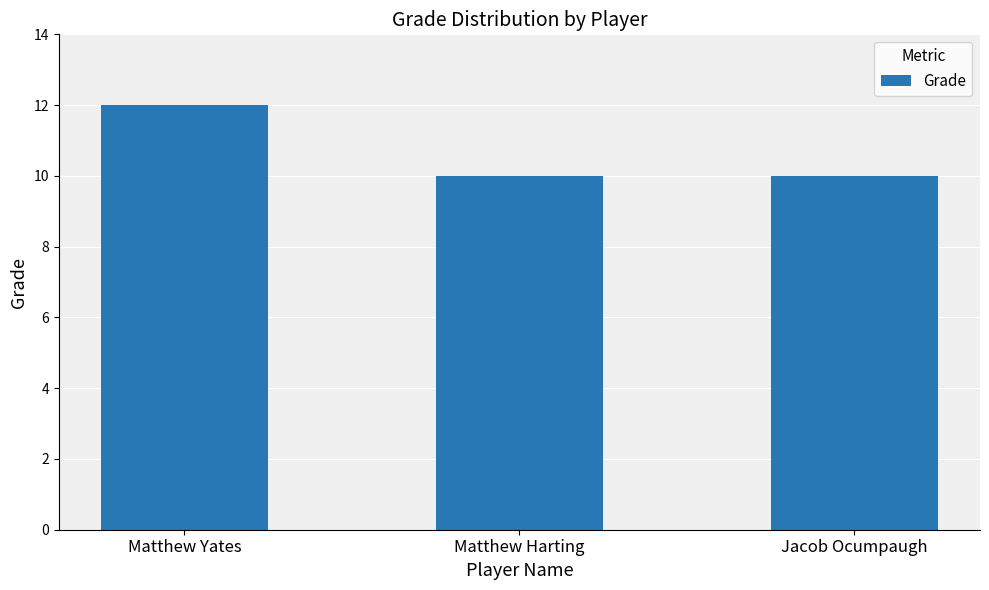

What is the difference between the values at Matthew Yates and Matthew Harting?

2